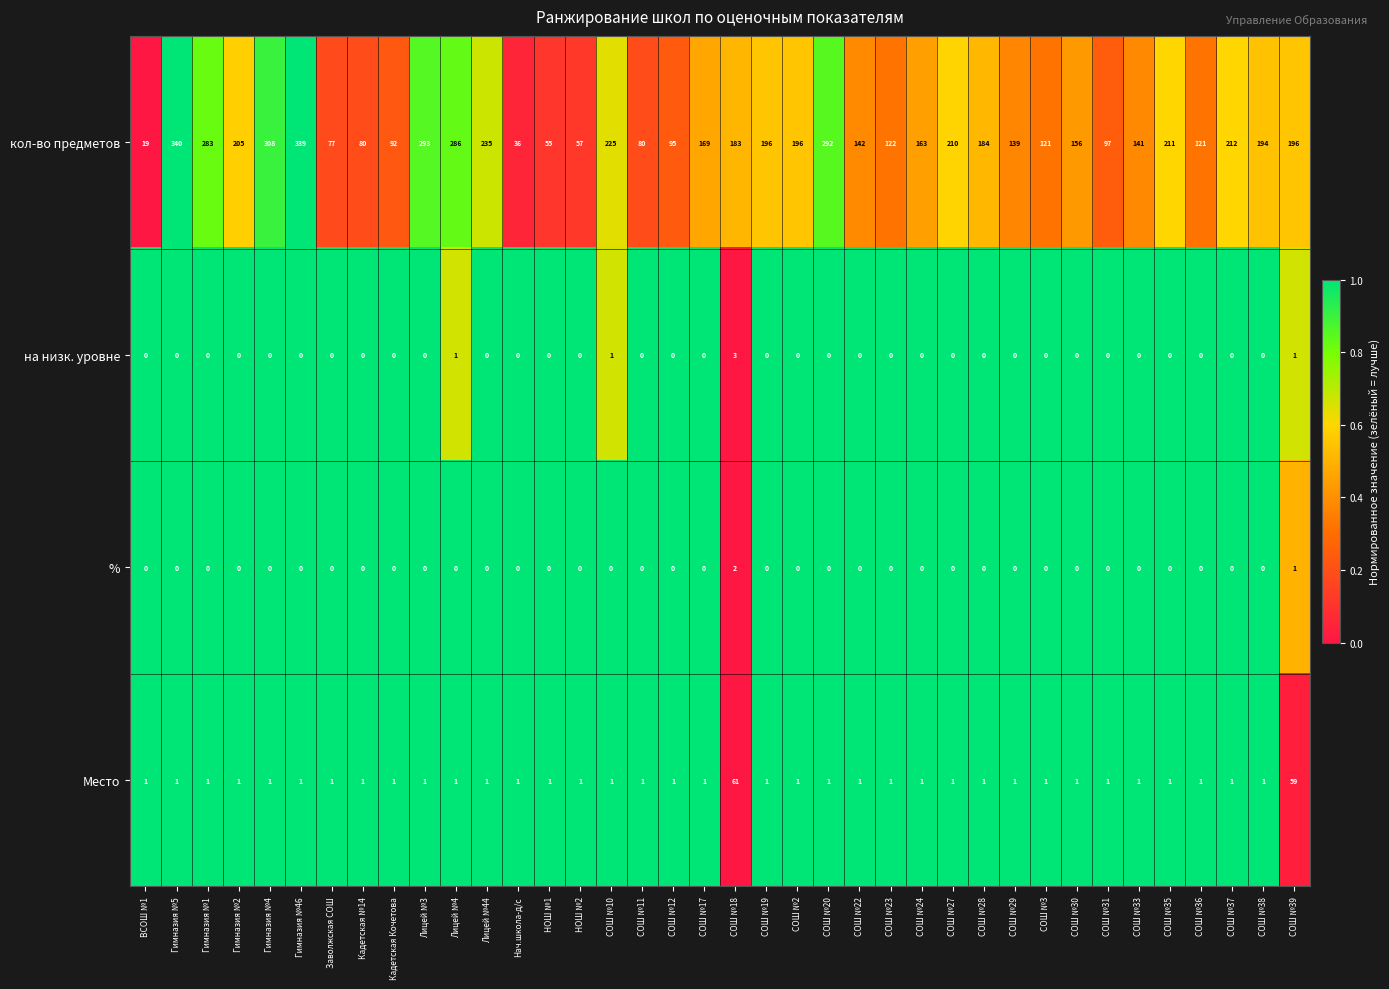

At how many categories does at least one series exceed 0?

38